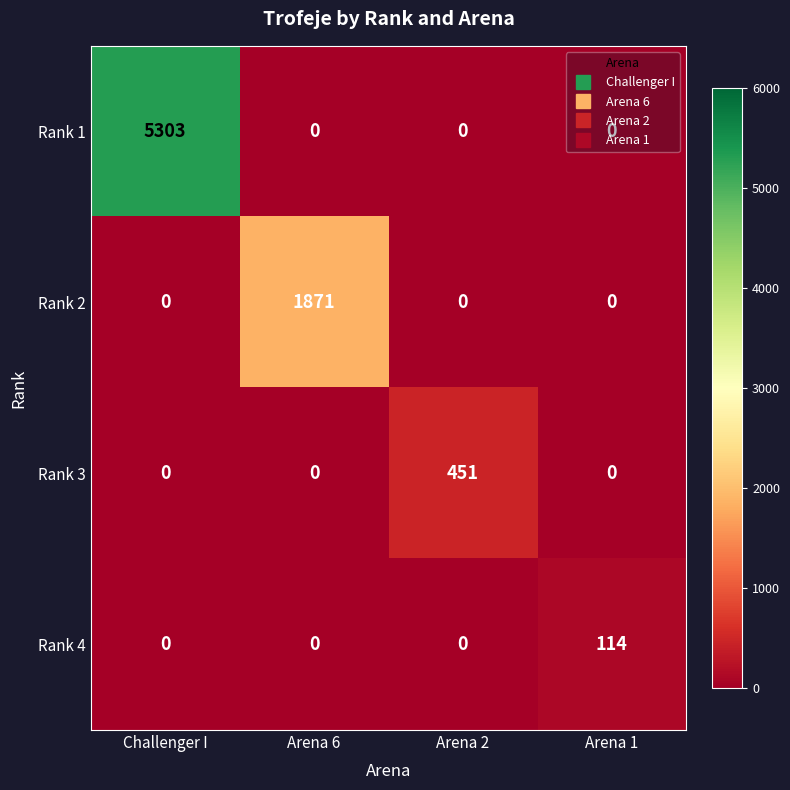

Count the number of categories in the chart.

4